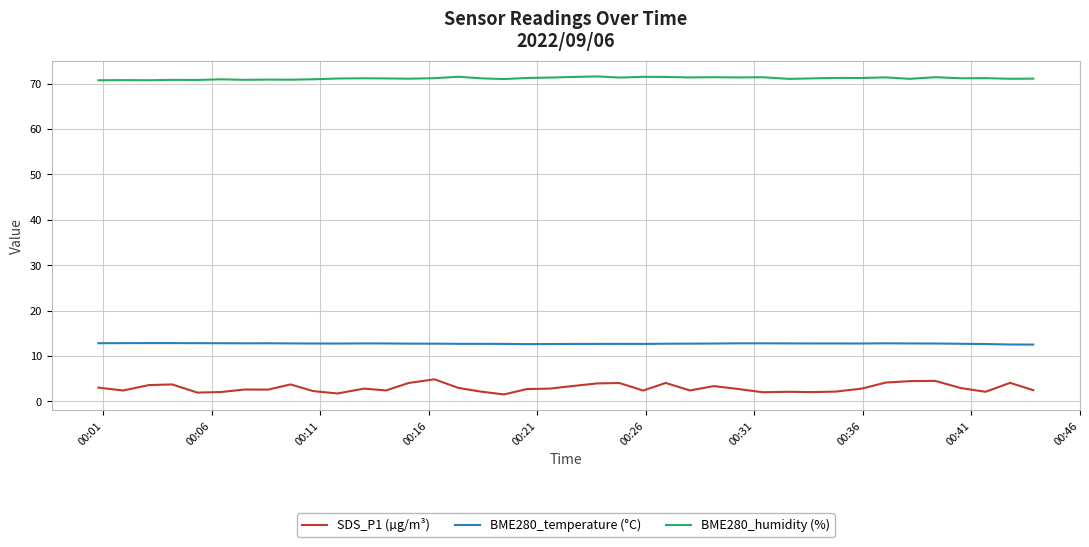

True or false: SDS_P1 (µg/m³) and BME280_temperature (°C) cross at least once.

False